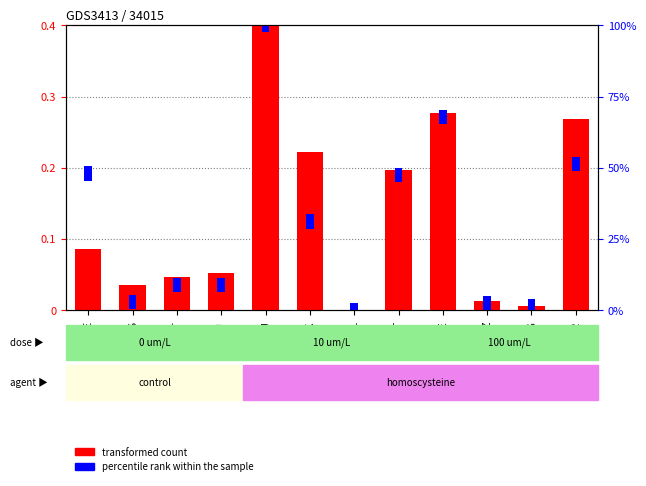

The percentile rank within the sample series shows 0.0 at PL. True or false?

True